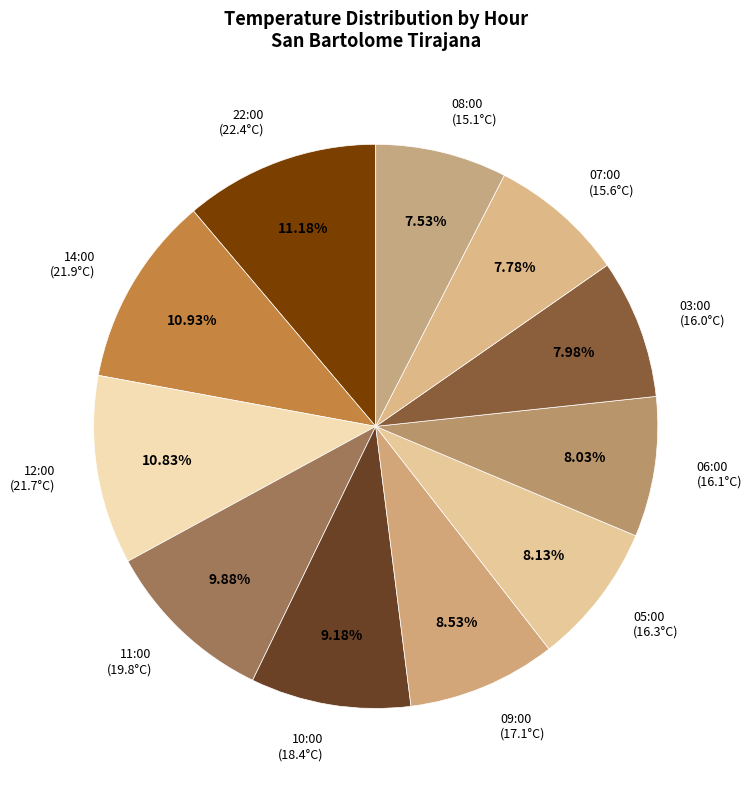

The 12:00 slice represents 1% of the pie. True or false?

False